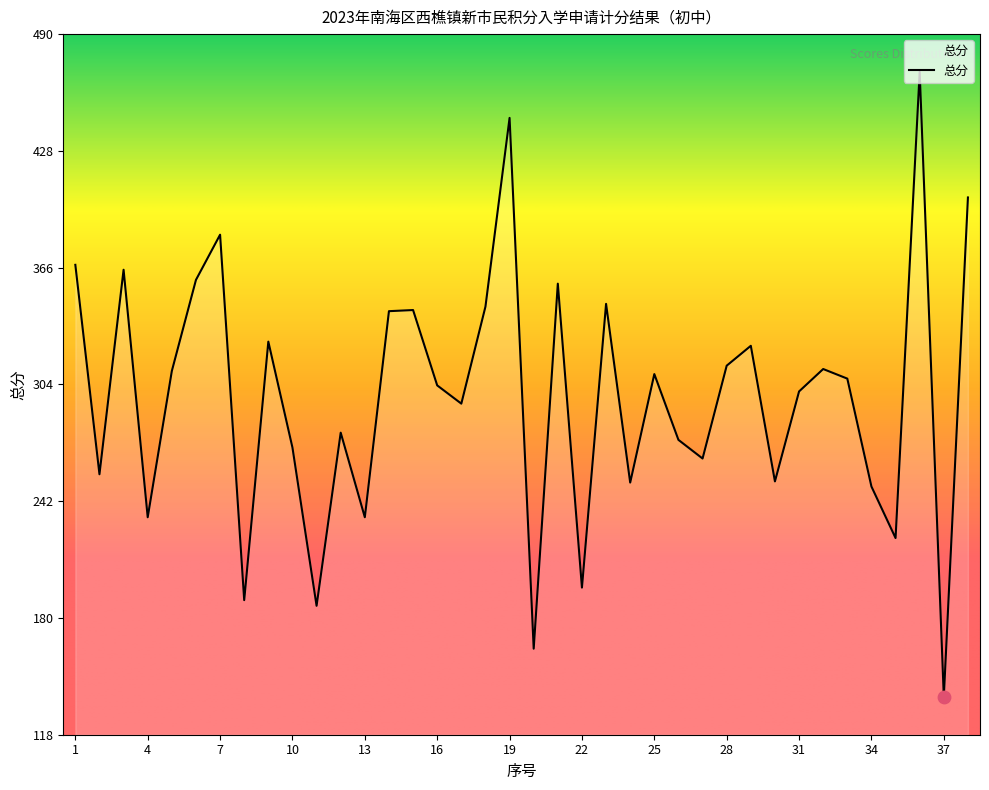

What is the difference between the maximum and minimum values?

331.9